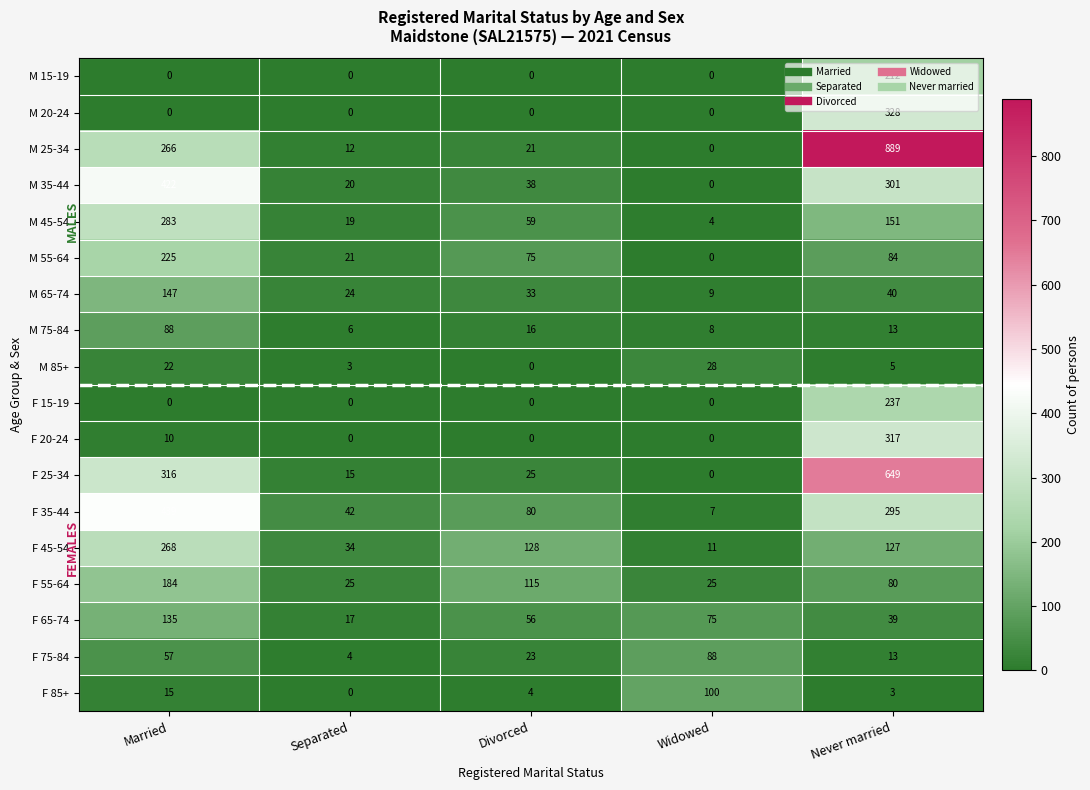

Which series has the largest total across all categories?

M 25-34